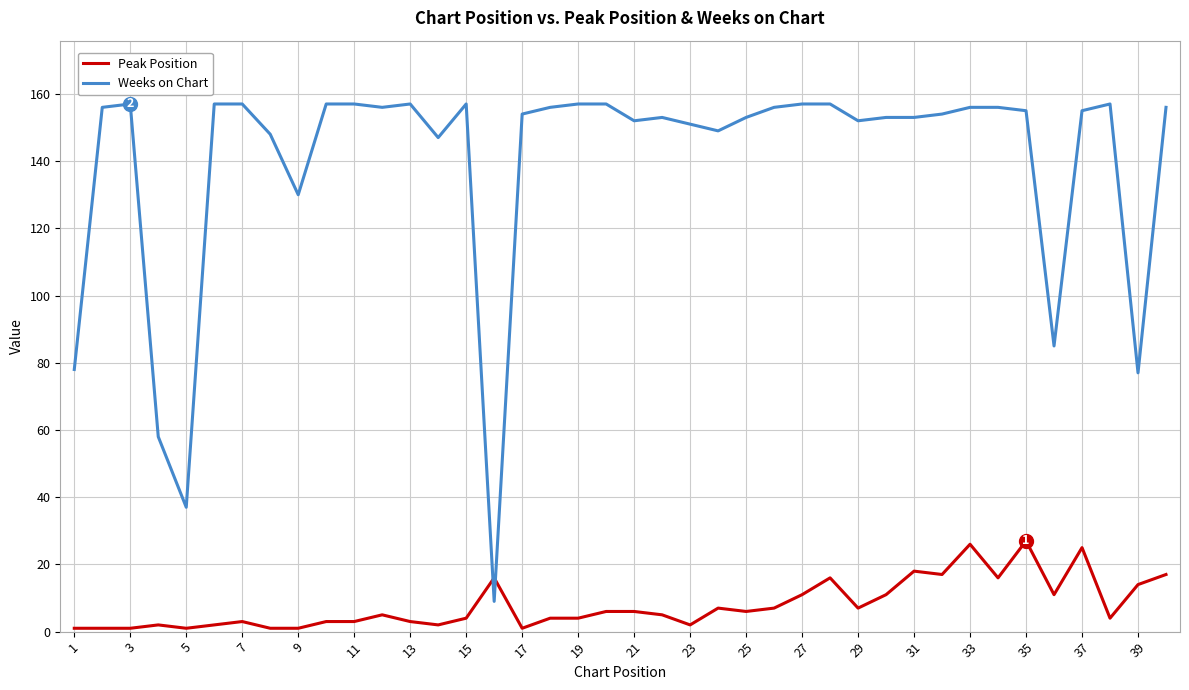

What is the maximum value shown in the chart?

157